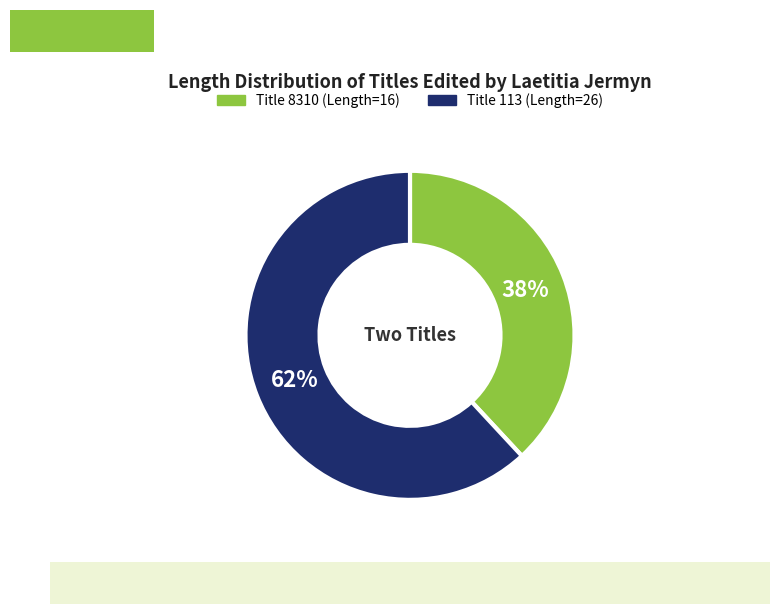

To the nearest percent, what is the average slice percentage?

50%